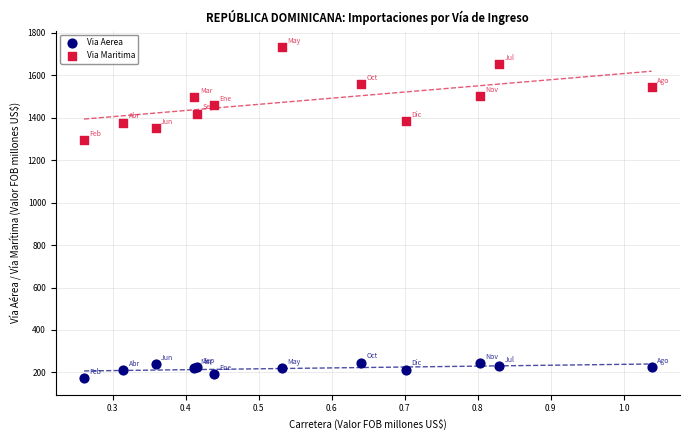

Which series reaches the minimum Y coordinate?

Via Aerea